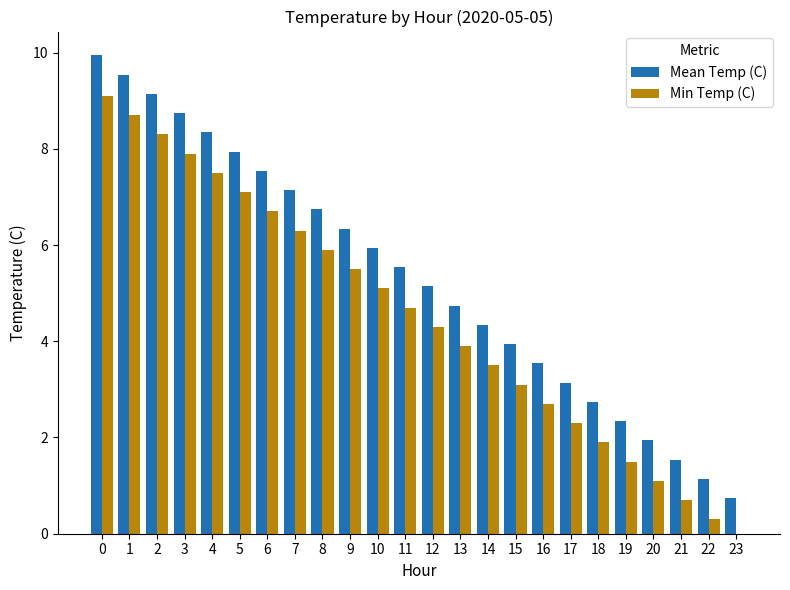

Is it true that Min Temp (C) equals 0.7 at 21?

True